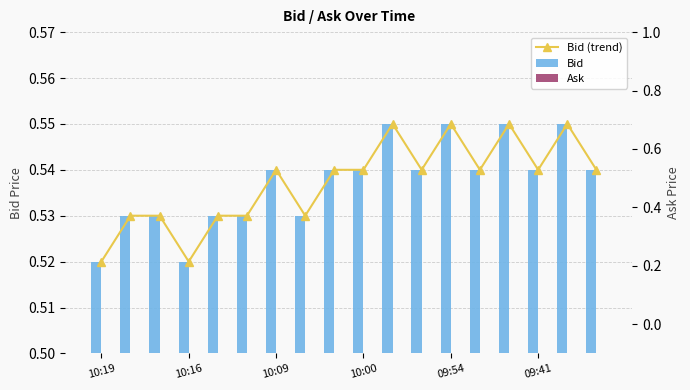

Which series has the largest total across all categories?

Bid (trend)